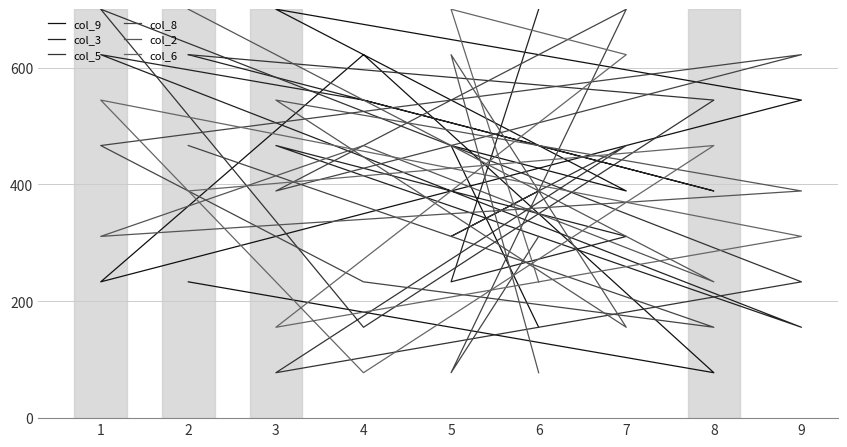

Which series changed the most between 2 and 8?

col_2